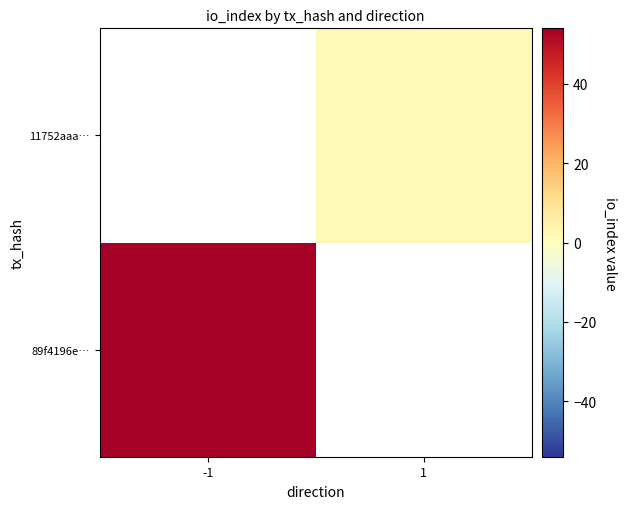

Rank the categories by 89f4196e… value from lowest to highest.

-1, 1